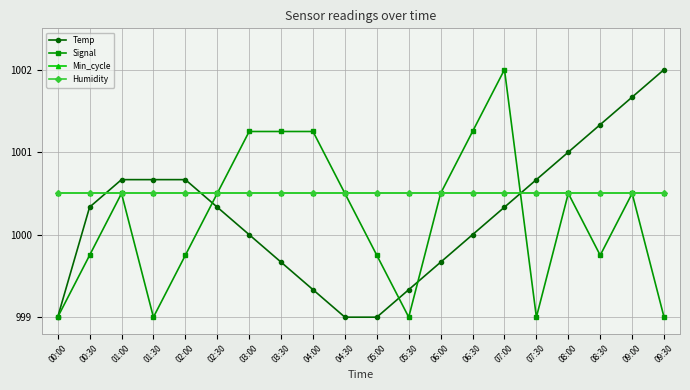

Reading right to left, list all the values displayed in this chart.

Temp: 09:30=1002.0	09:00=1001.7	08:30=1001.3	08:00=1001.0	07:30=1000.7	07:00=1000.3	06:30=1000.0	06:00=999.7	05:30=999.3	05:00=999.0	04:30=999.0	04:00=999.3	03:30=999.7	03:00=1000.0	02:30=1000.3	02:00=1000.7	01:30=1000.7	01:00=1000.7	00:30=1000.3	00:00=999.0
Signal: 09:30=999.0	09:00=1000.5	08:30=999.8	08:00=1000.5	07:30=999.0	07:00=1002.0	06:30=1001.2	06:00=1000.5	05:30=999.0	05:00=999.8	04:30=1000.5	04:00=1001.2	03:30=1001.2	03:00=1001.2	02:30=1000.5	02:00=999.8	01:30=999.0	01:00=1000.5	00:30=999.8	00:00=999.0
Min_cycle: 09:30=1000.5	09:00=1000.5	08:30=1000.5	08:00=1000.5	07:30=1000.5	07:00=1000.5	06:30=1000.5	06:00=1000.5	05:30=1000.5	05:00=1000.5	04:30=1000.5	04:00=1000.5	03:30=1000.5	03:00=1000.5	02:30=1000.5	02:00=1000.5	01:30=1000.5	01:00=1000.5	00:30=1000.5	00:00=1000.5
Humidity: 09:30=1000.5	09:00=1000.5	08:30=1000.5	08:00=1000.5	07:30=1000.5	07:00=1000.5	06:30=1000.5	06:00=1000.5	05:30=1000.5	05:00=1000.5	04:30=1000.5	04:00=1000.5	03:30=1000.5	03:00=1000.5	02:30=1000.5	02:00=1000.5	01:30=1000.5	01:00=1000.5	00:30=1000.5	00:00=1000.5